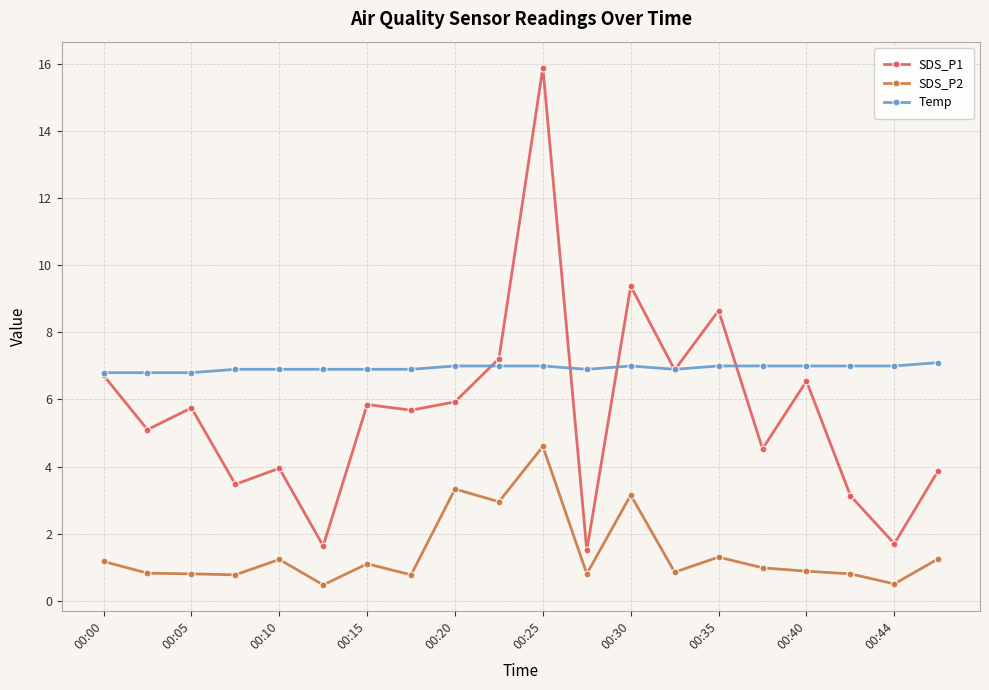

True or false: SDS_P2 and SDS_P1 cross at least once.

False